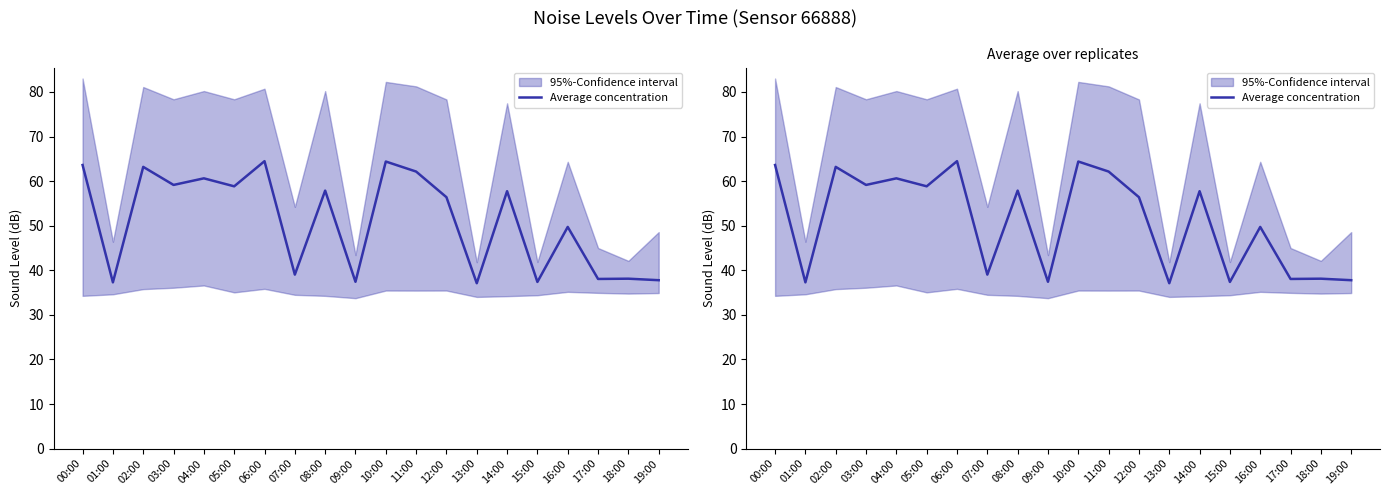

At which label does the data first exceed 57?

00:00